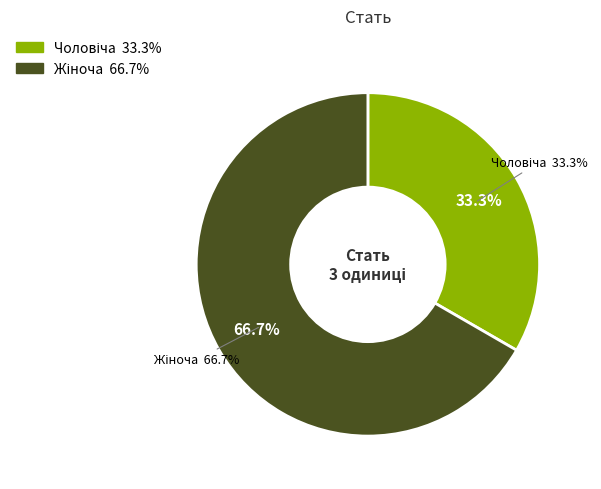

To the nearest percent, what is the difference between the largest and smallest slice percentages?

33%